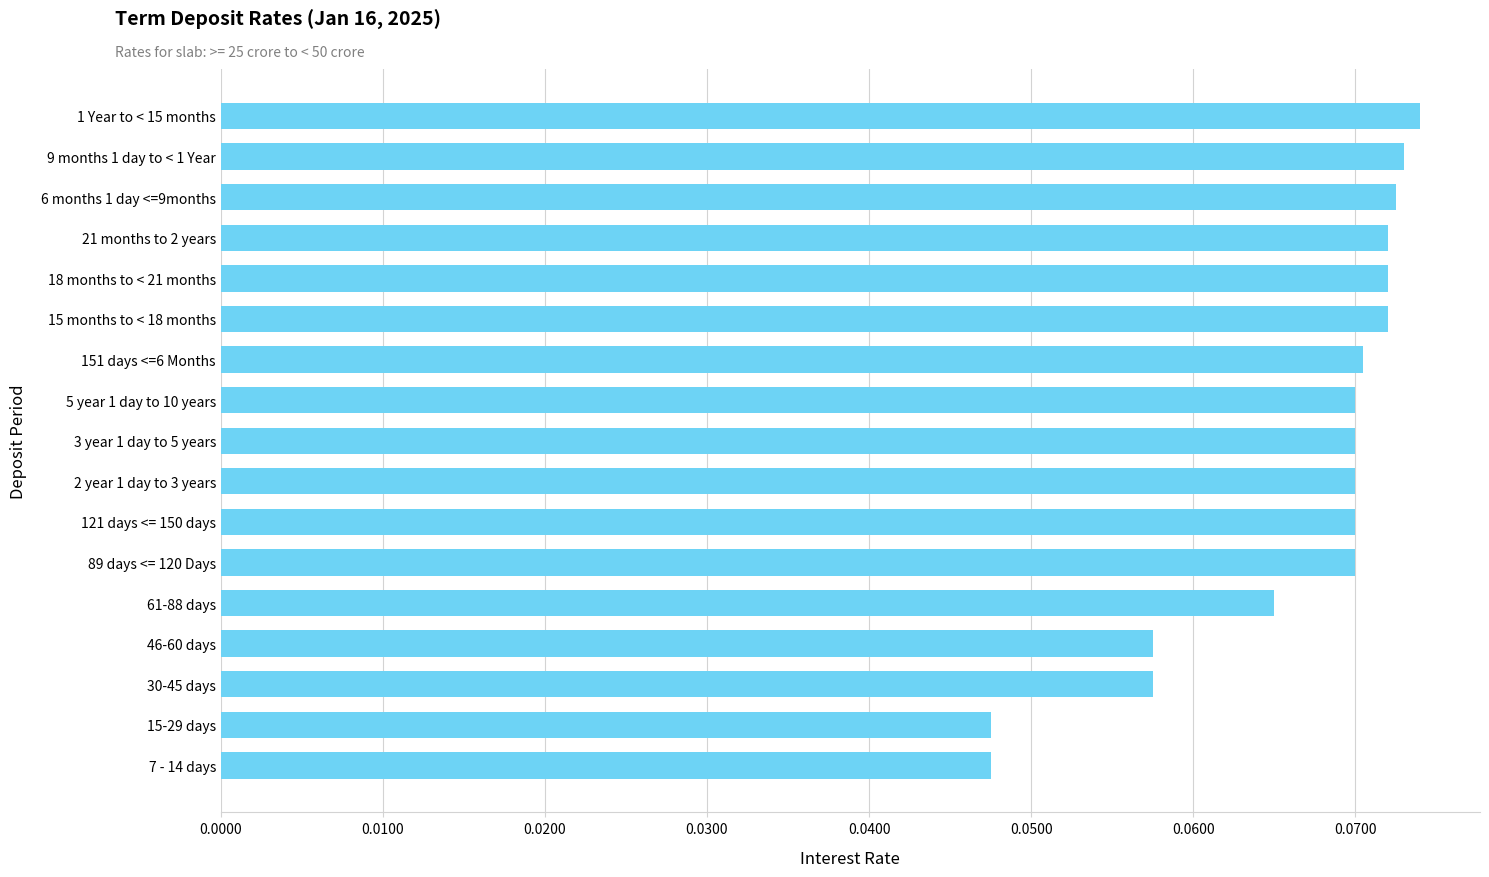

How many values are between 0 and 1?

17